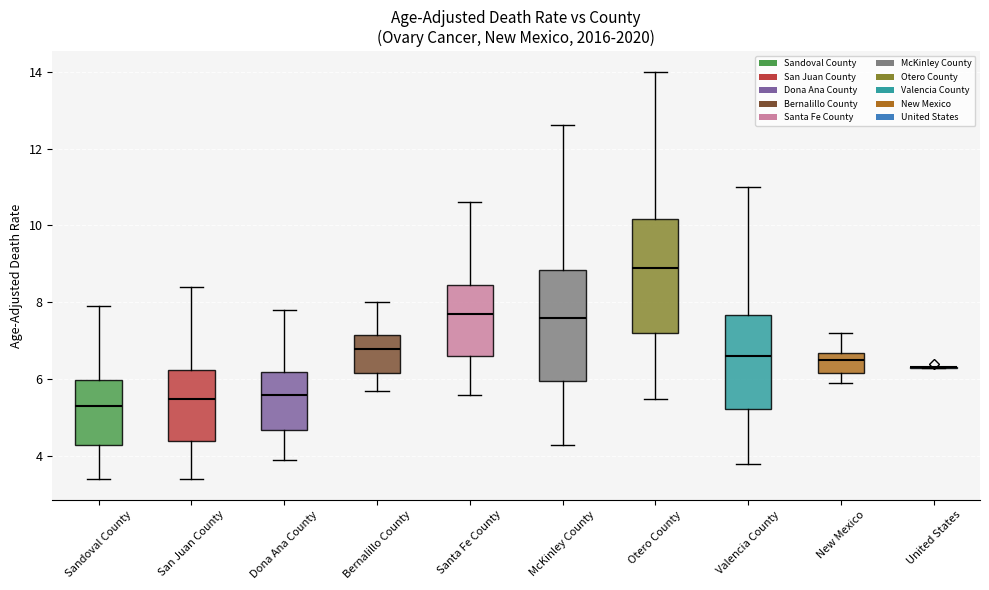

Where does the median line of the box for San Juan County sit on the y-axis? The values are not printed on the chart, so give them approximately, as read against the axis.

5.6